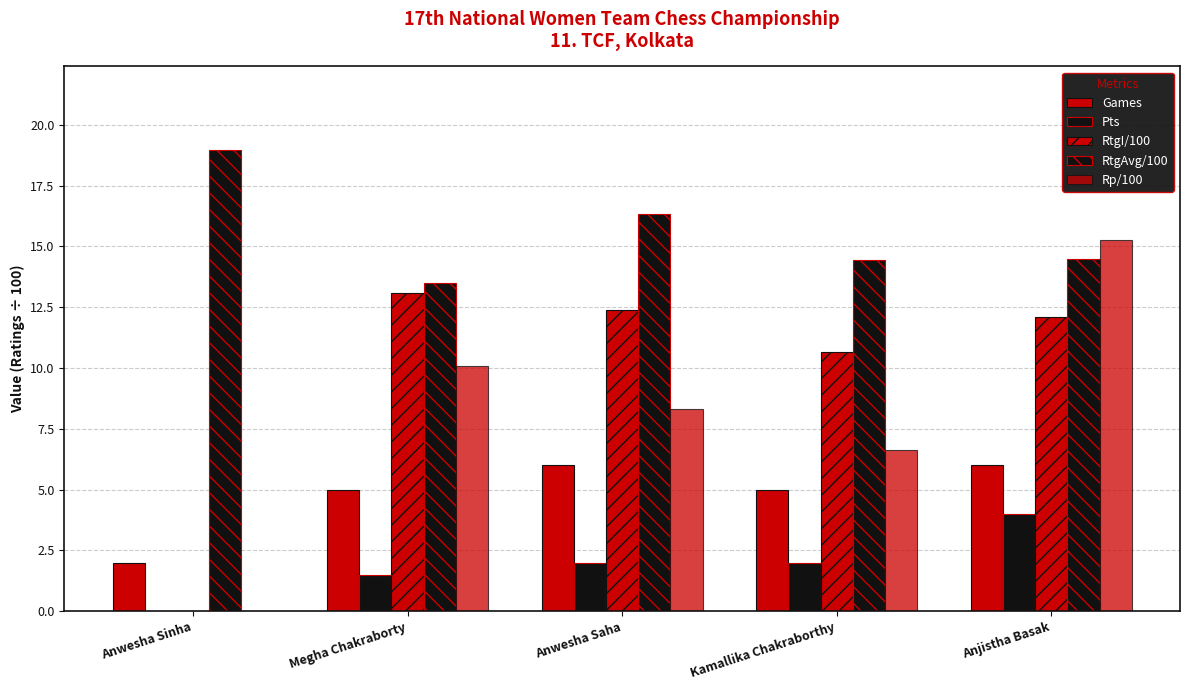

Reading left to right, what are all the values shown in this chart?

Games: Anwesha Sinha=2.0	Megha Chakraborty=5.0	Anwesha Saha=6.0	Kamallika Chakraborthy=5.0	Anjistha Basak=6.0
Pts: Anwesha Sinha=0.0	Megha Chakraborty=1.5	Anwesha Saha=2.0	Kamallika Chakraborthy=2.0	Anjistha Basak=4.0
RtgI/100: Anwesha Sinha=0.0	Megha Chakraborty=13.1	Anwesha Saha=12.4	Kamallika Chakraborthy=10.6	Anjistha Basak=12.1
RtgAvg/100: Anwesha Sinha=19.0	Megha Chakraborty=13.5	Anwesha Saha=16.3	Kamallika Chakraborthy=14.4	Anjistha Basak=14.5
Rp/100: Anwesha Sinha=0.0	Megha Chakraborty=10.1	Anwesha Saha=8.3	Kamallika Chakraborthy=6.6	Anjistha Basak=15.3